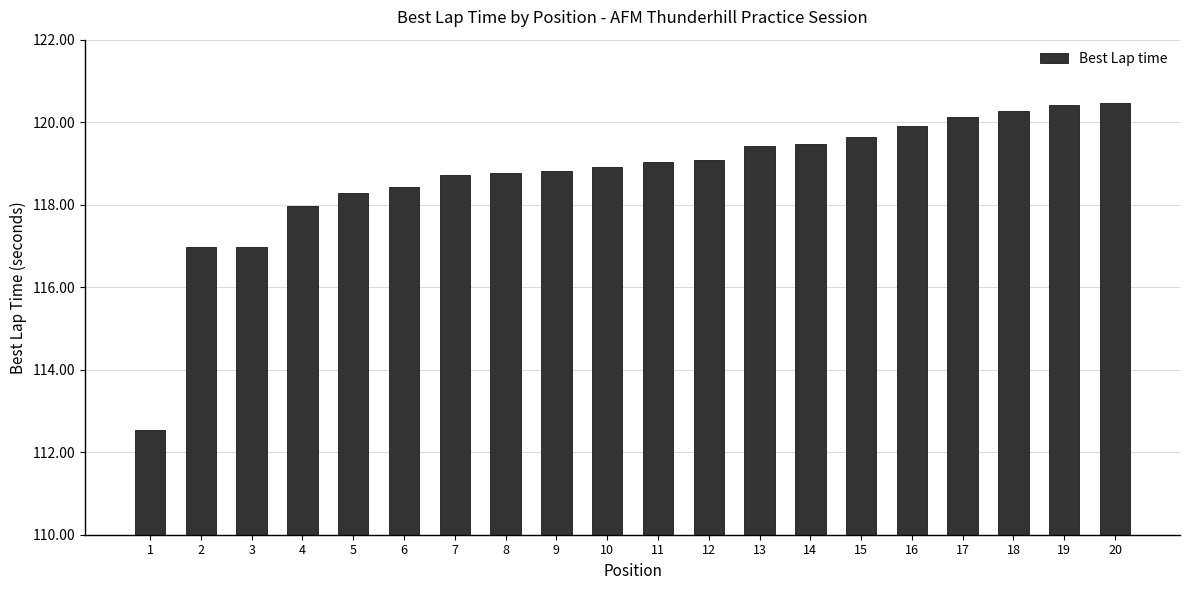

What is the difference between the maximum and minimum values?

7.9